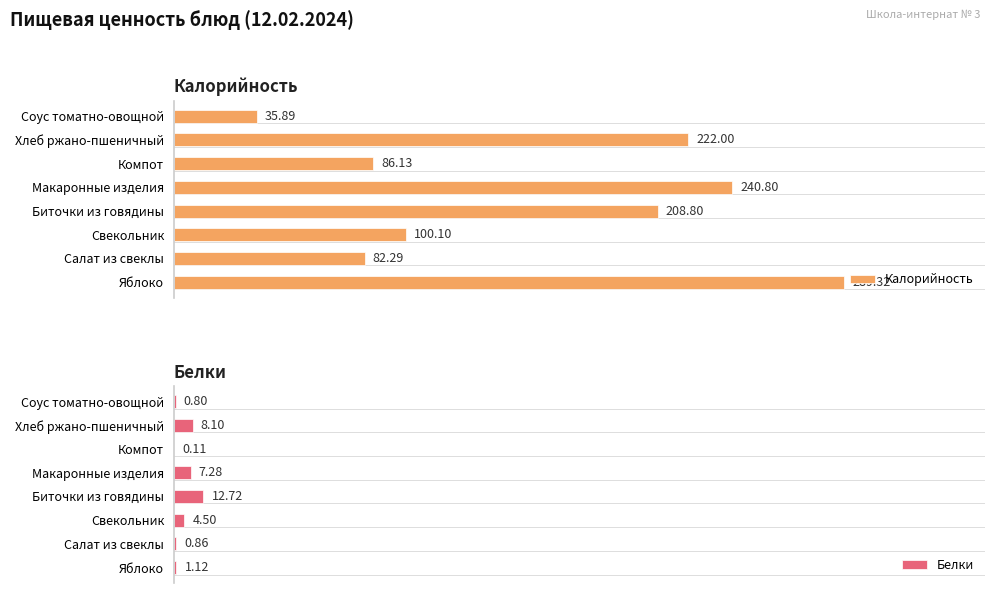

What are all the series names shown in the legend?

Калорийность, Белки